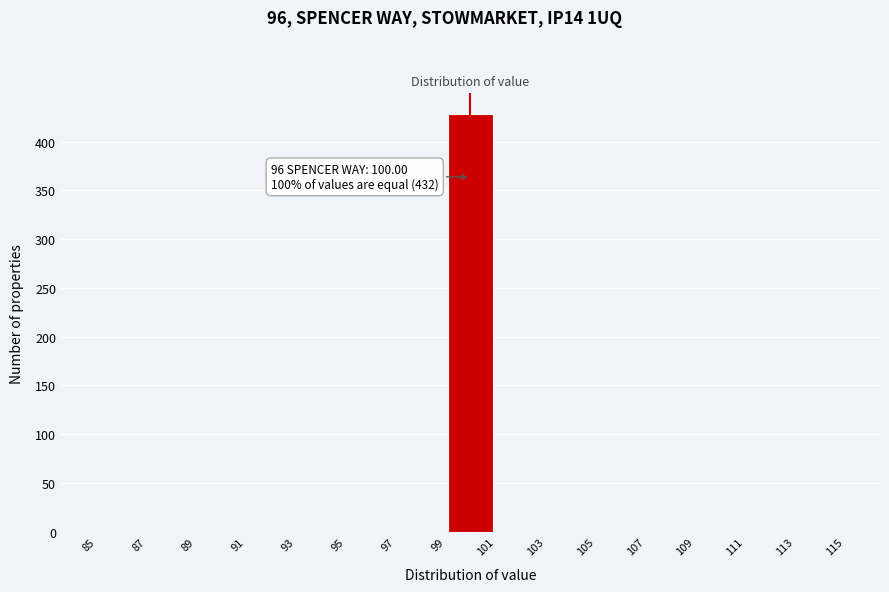

Over which range of the x-axis is the bar tallest?

99 to 101